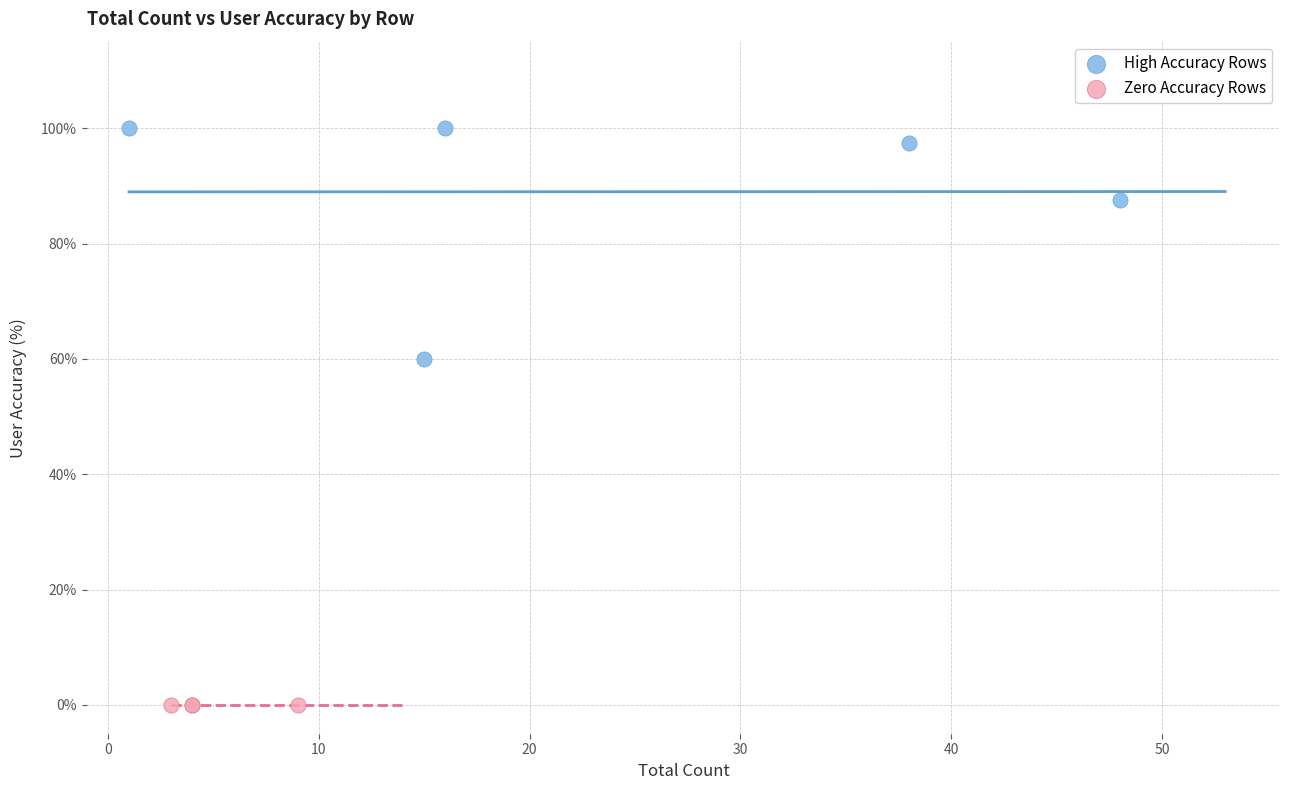

Which series contains the highest Y value?

High Accuracy Rows